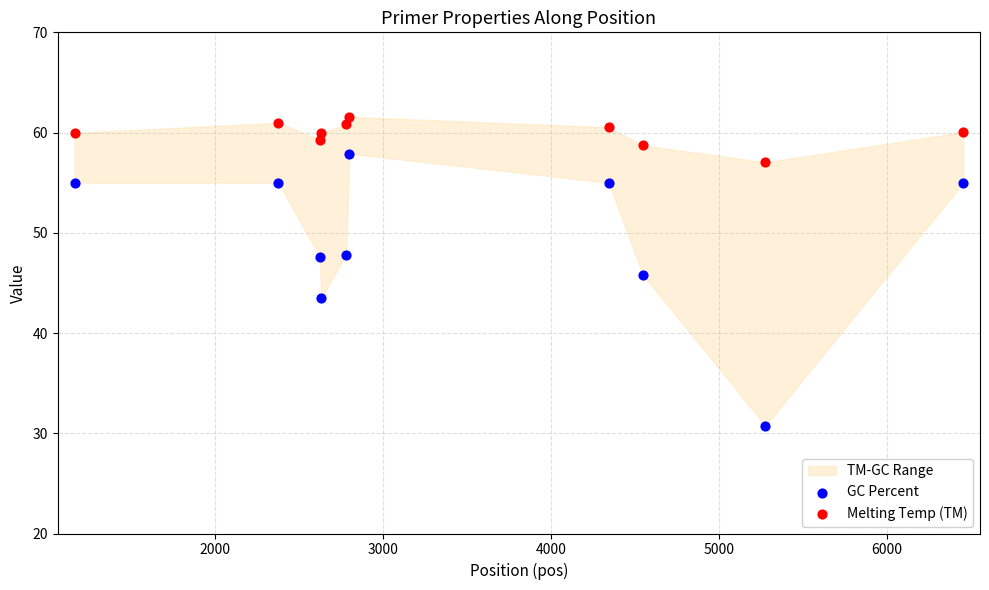

What is the X range (max minus min) for the scatter plot?

5289.0